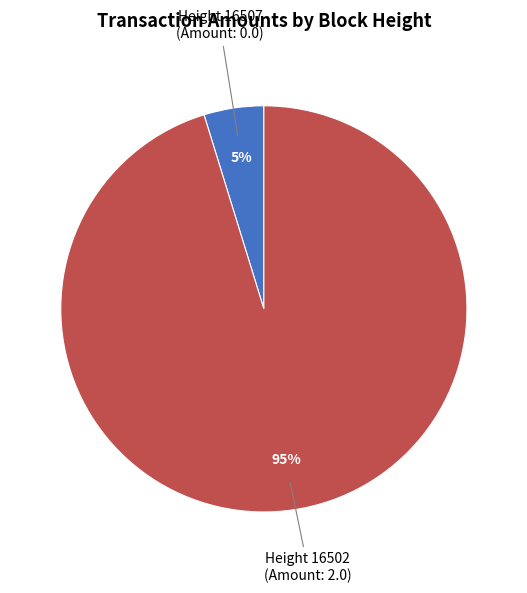

Which slice is the smallest?

Height 16507 (Amount: 0.0)